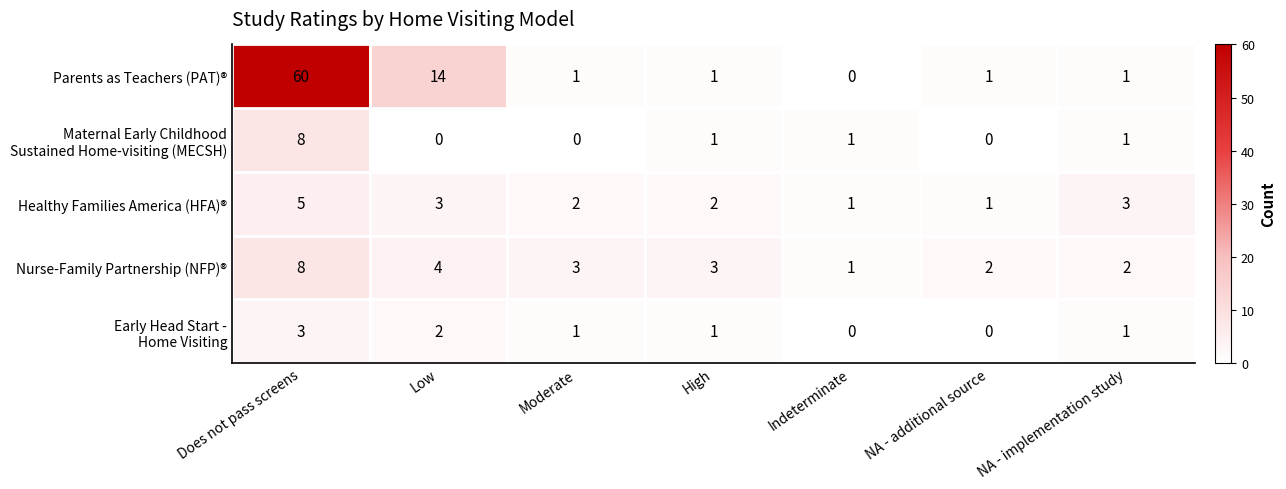

At which category is the sum across all series the highest?

Does not pass screens